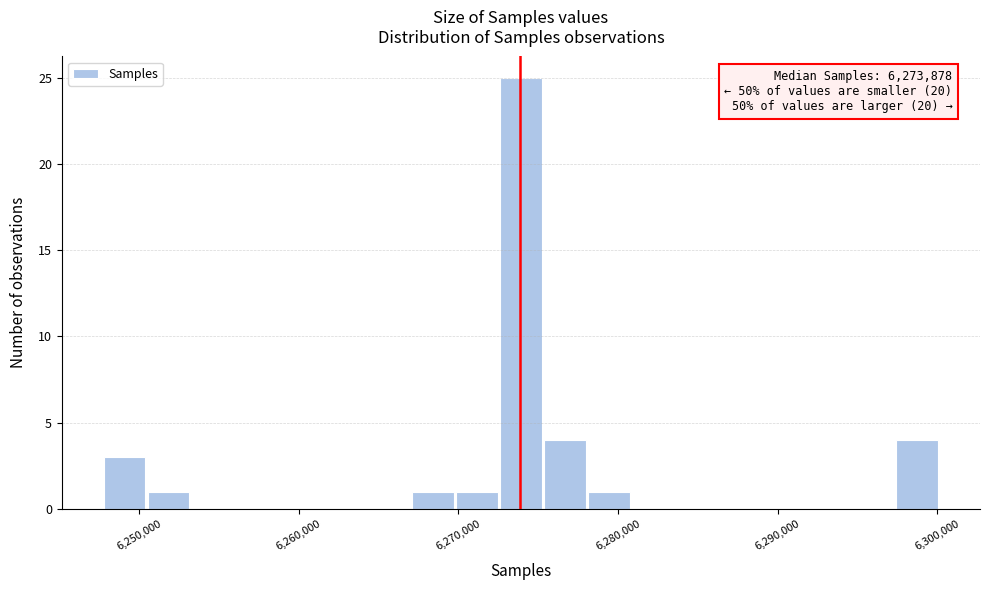

Read against the x-axis, roughly where is the centre of the tallest bar?

6274000